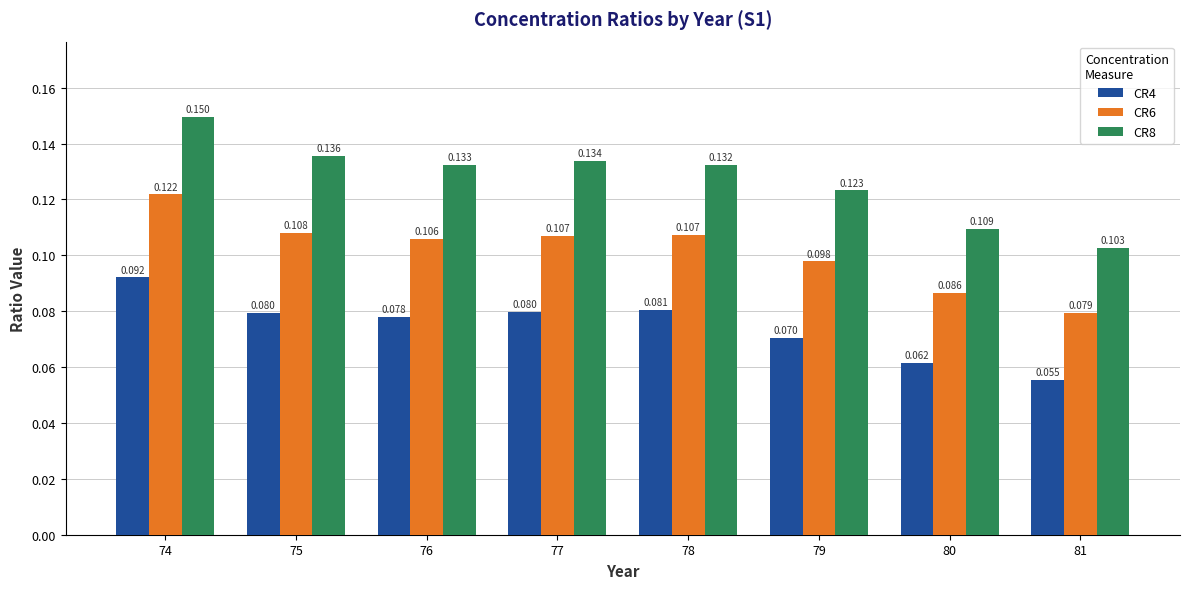

List the series in order of their overall mean, lowest first.

CR4, CR6, CR8